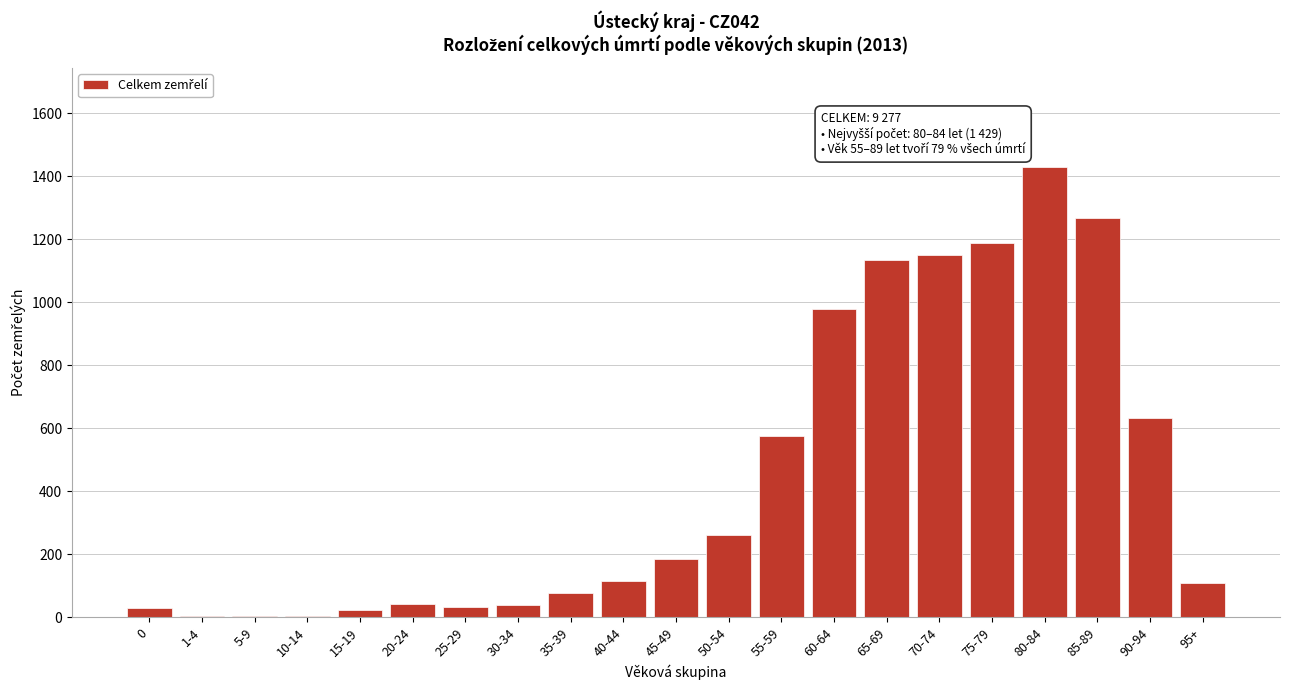

Where is the data nearest to the value 716?

90-94